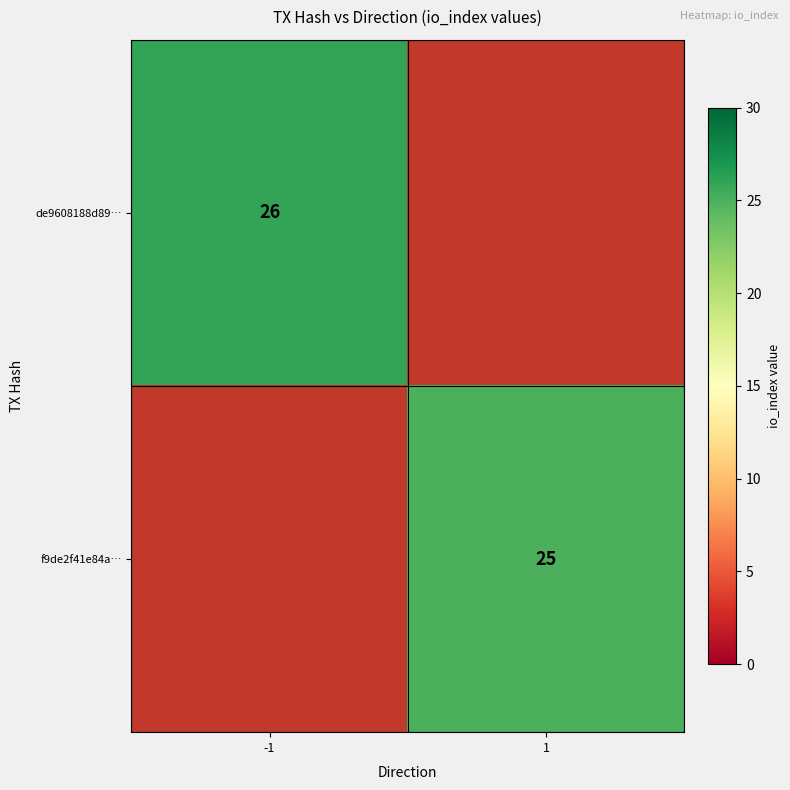

Is it true that f9de2f41e84a… equals 41 at 1?

False